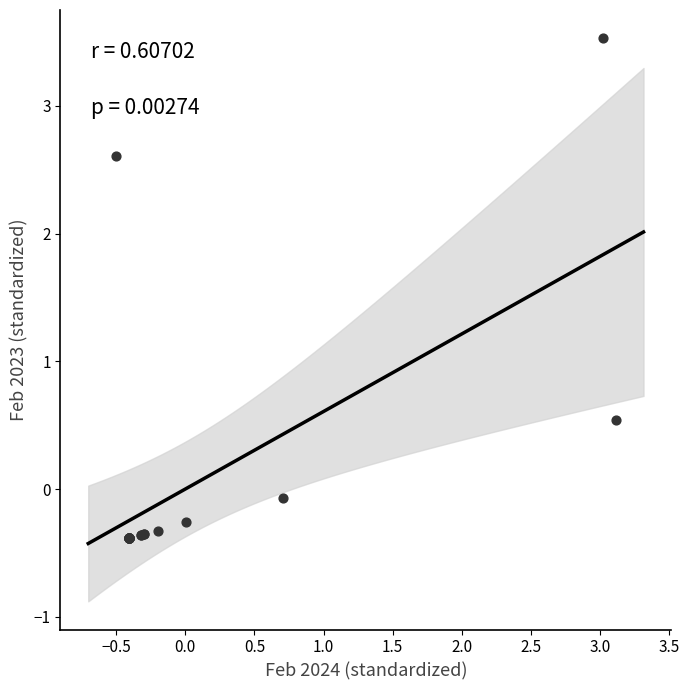

What Y value in the scatter plot is closest to 1?

0.5